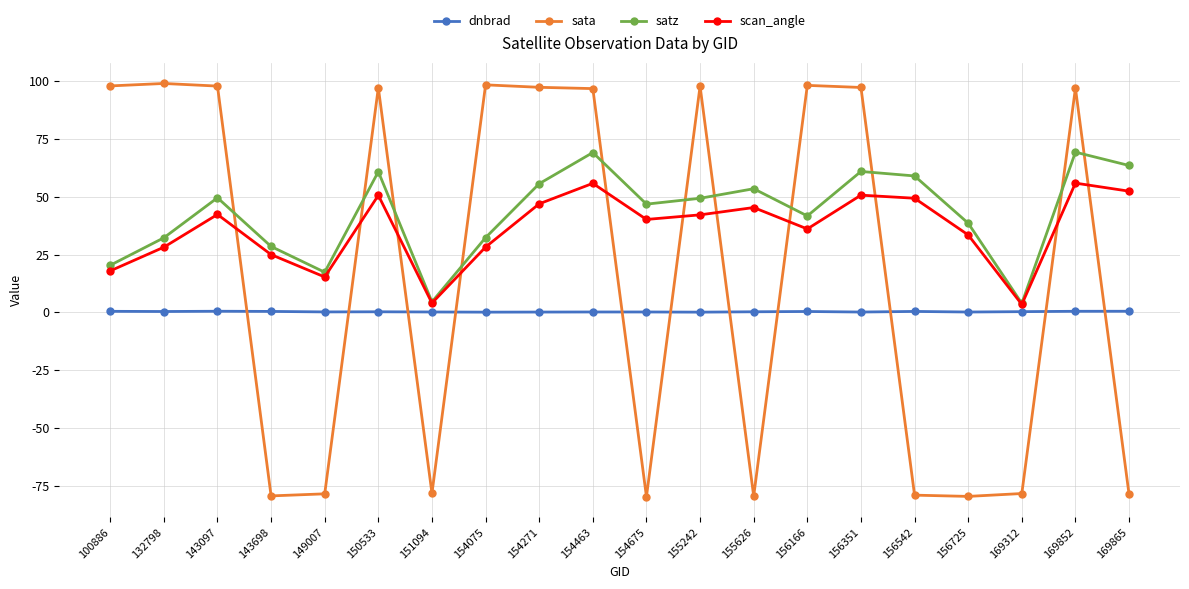

What is the value of the sata point at the 13th from the left?

-79.3